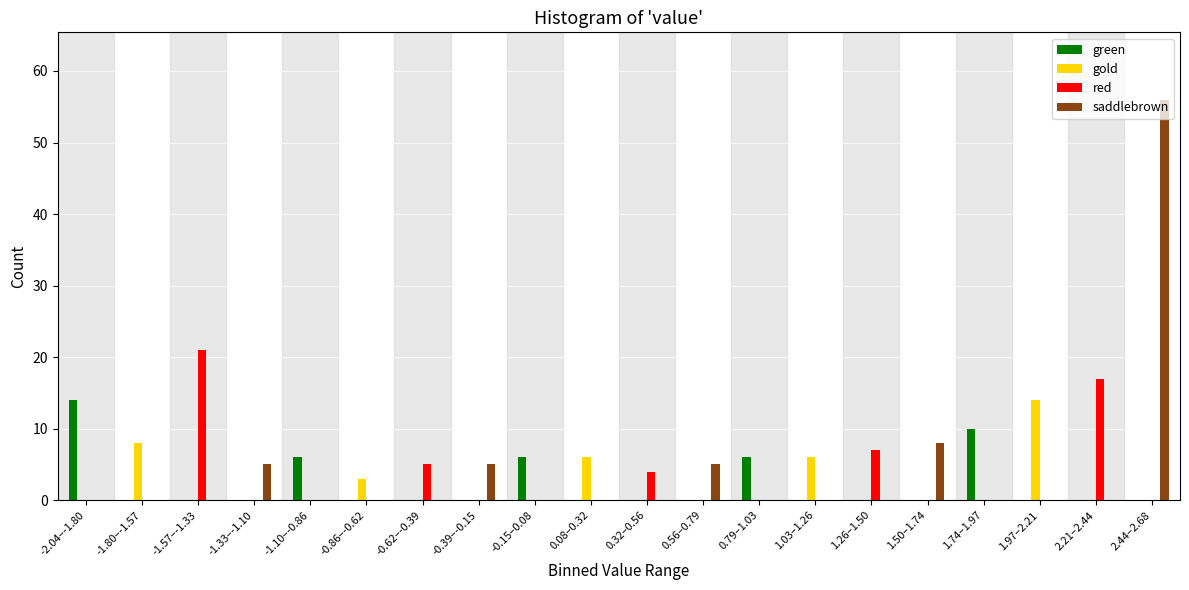

The saddlebrown series shows 39 at -2.04–-1.80. True or false?

False